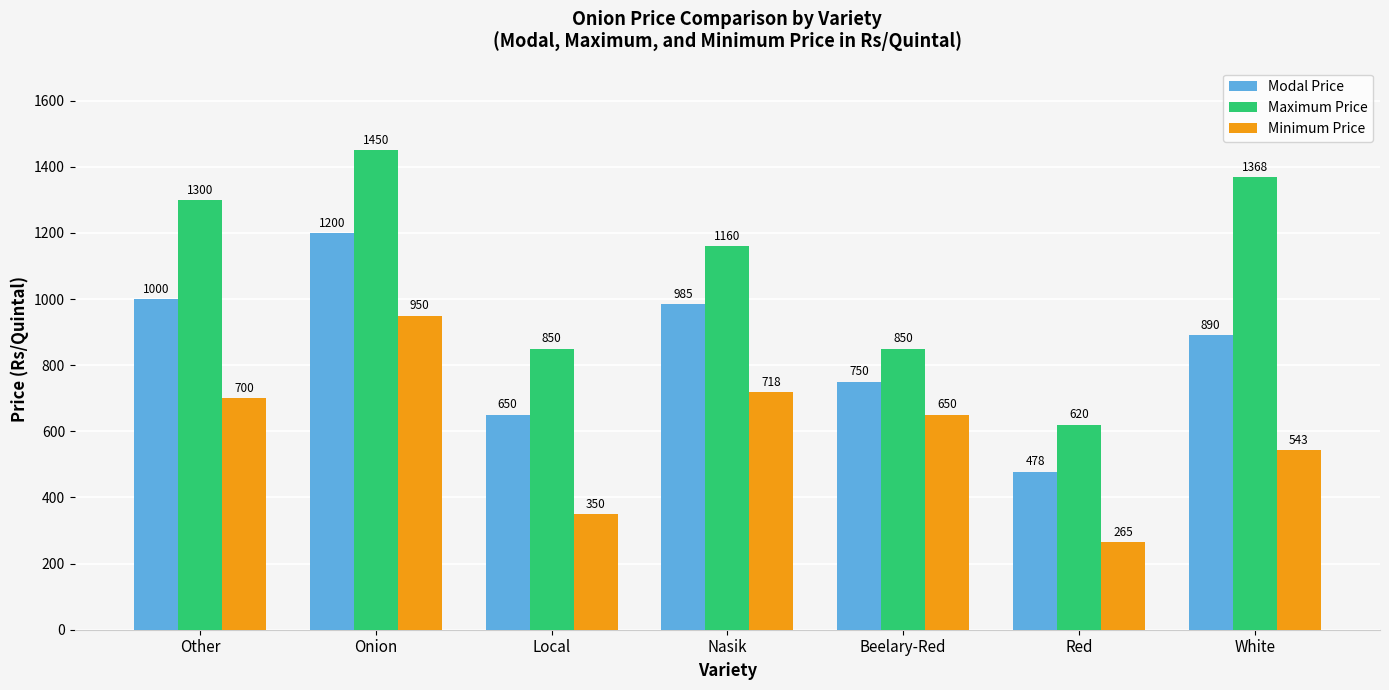

At which label does Minimum Price reach its peak?

Onion